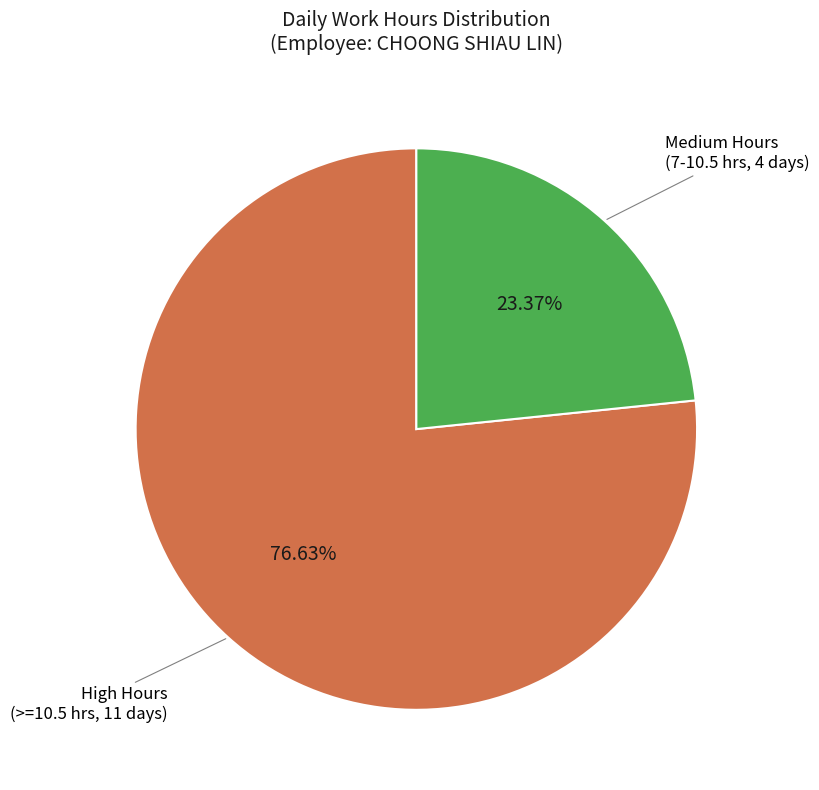

To the nearest percent, what is the average slice percentage?

50%